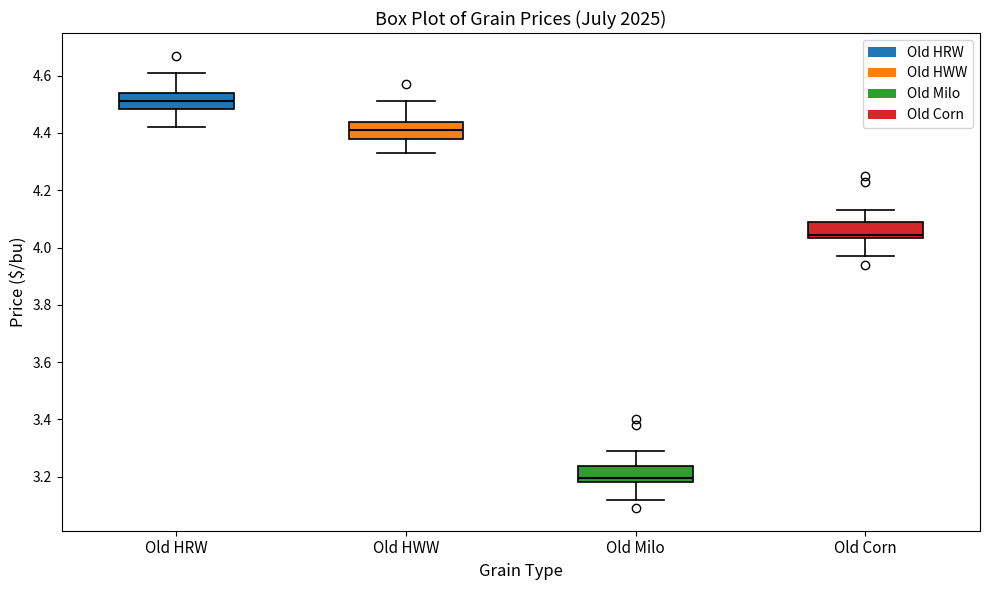

Which box's median line is the highest?

Old HRW